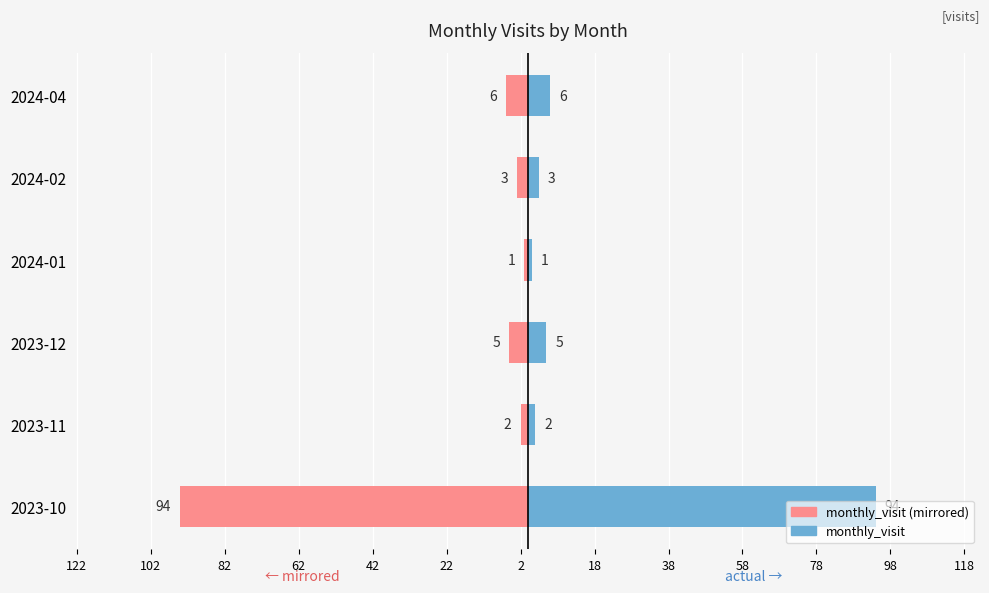

What is the value of the monthly_visit (right) bar at the 2nd from the left?

2